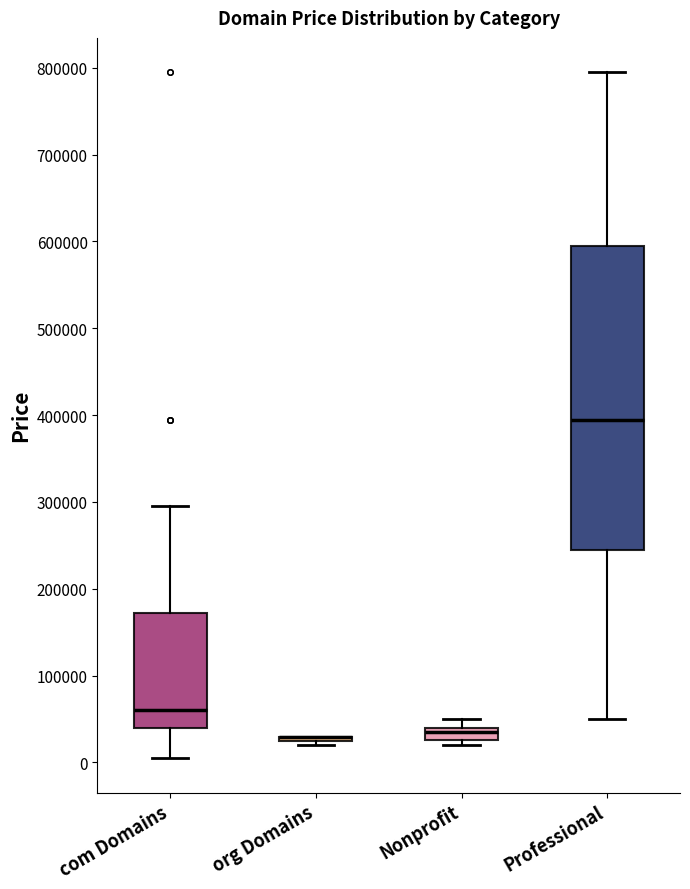

Where is the lower edge of the box for Nonprofit on the y-axis? The values are not printed on the chart, so give them approximately, as read against the axis.

30000